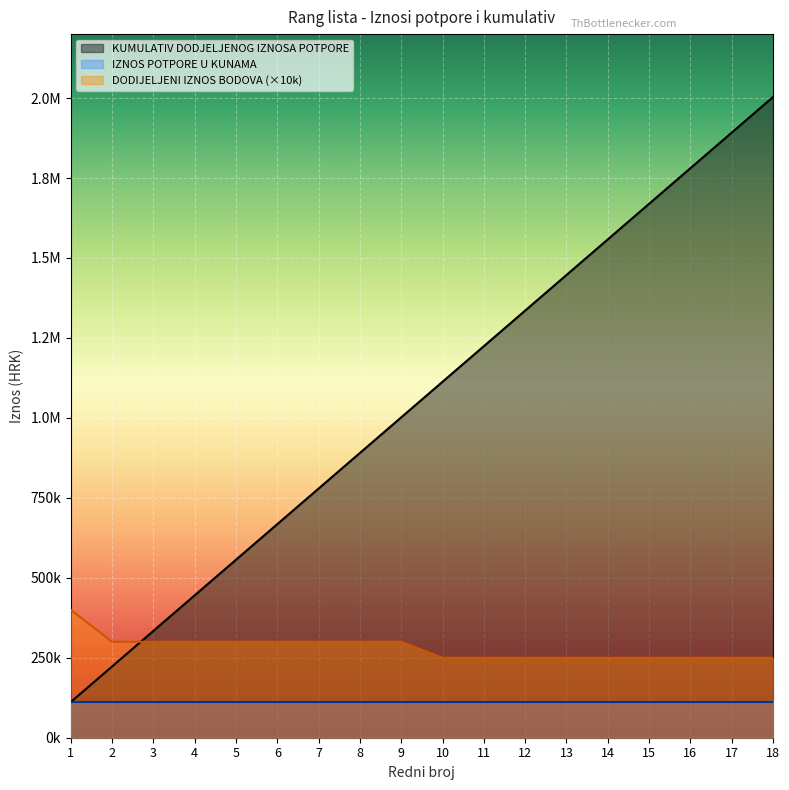

Where is DODIJELJENI IZNOS BODOVA nearest to the value 325000?

2